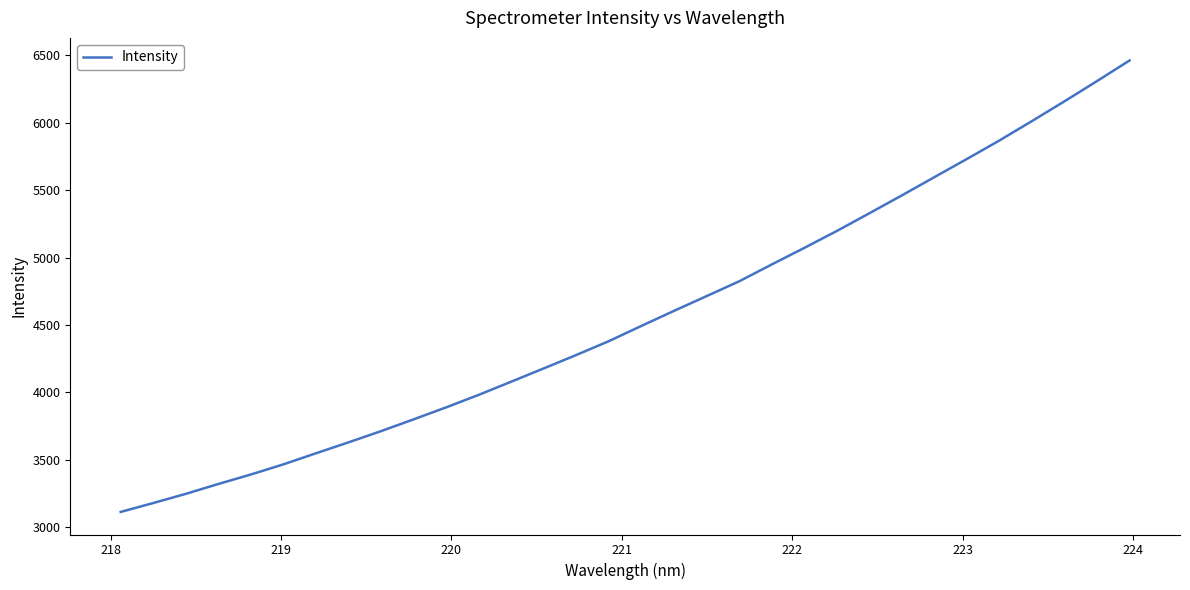

Reading left to right, extract all data points from this chart.

3114.1	3180.2	3248.3	3321.5	3392.1	3467.5	3549.6	3630.8	3714.0	3801.4	3890.4	3983.2	4081.1	4179.6	4279.1	4381.8	4494.8	4606.2	4715.4	4825.1	4950.0	5072.7	5198.3	5329.5	5462.1	5597.6	5732.3	5869.4	6013.3	6159.7	6309.6	6462.4